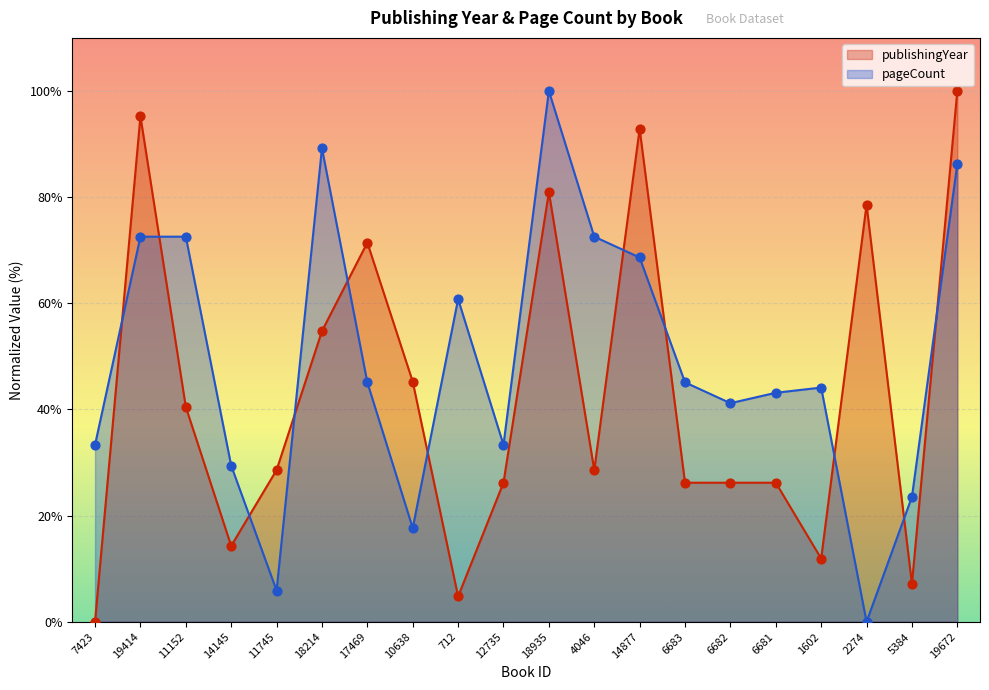

Which series reaches the minimum Y coordinate?

publishingYear